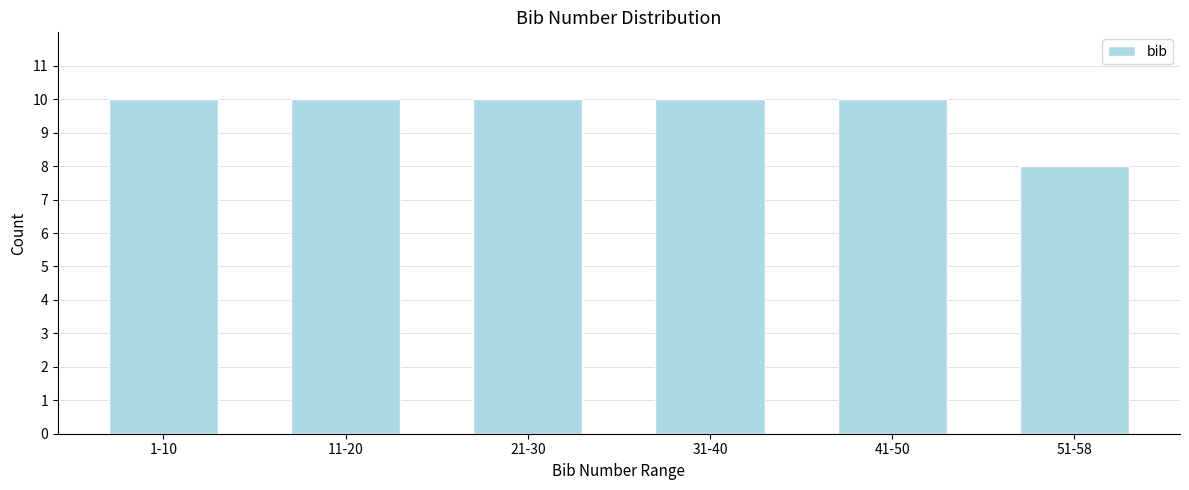

Reading left to right, extract all data points from this chart.

1-10=10	11-20=10	21-30=10	31-40=10	41-50=10	51-58=8